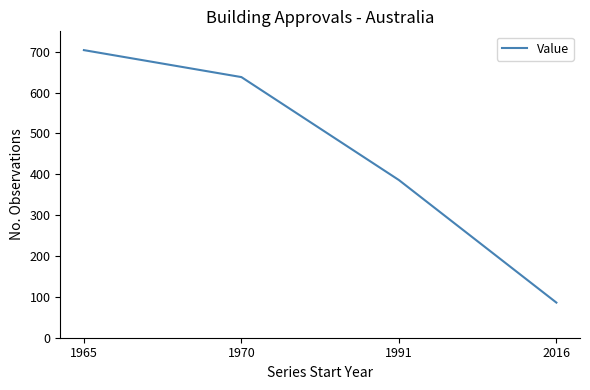

Where is the data nearest to the value 395?

1991